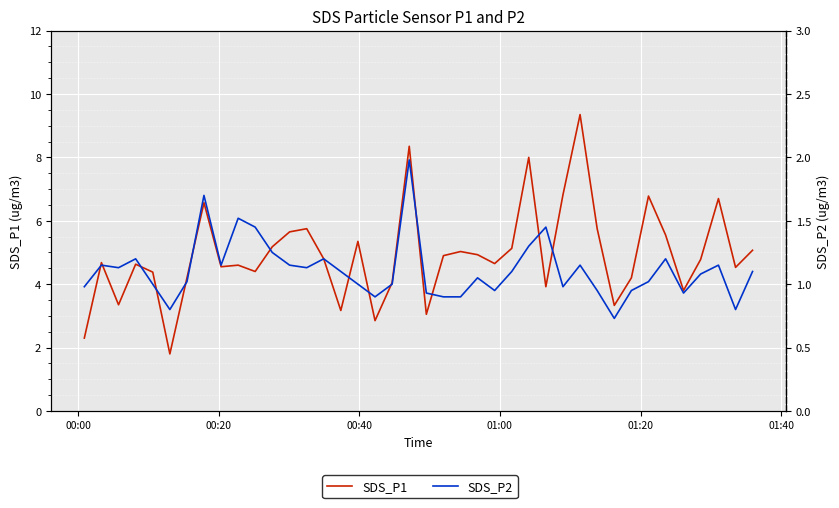

Is this an area chart (filled region under the line)?

No